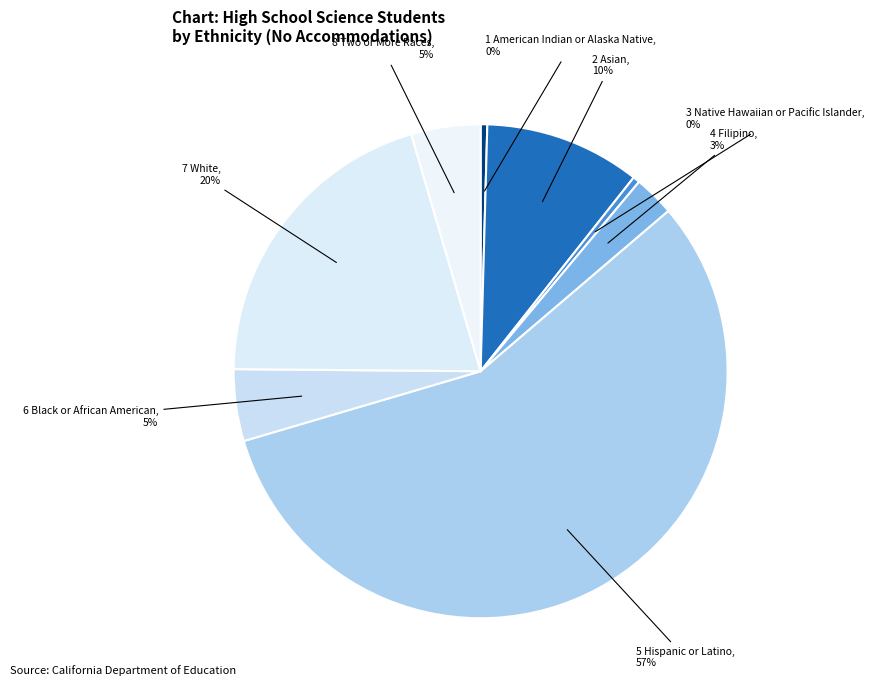

To the nearest percent, what is the combined percentage of 6 Black or African American and 3 Native Hawaiian or Pacific Islander?

5%